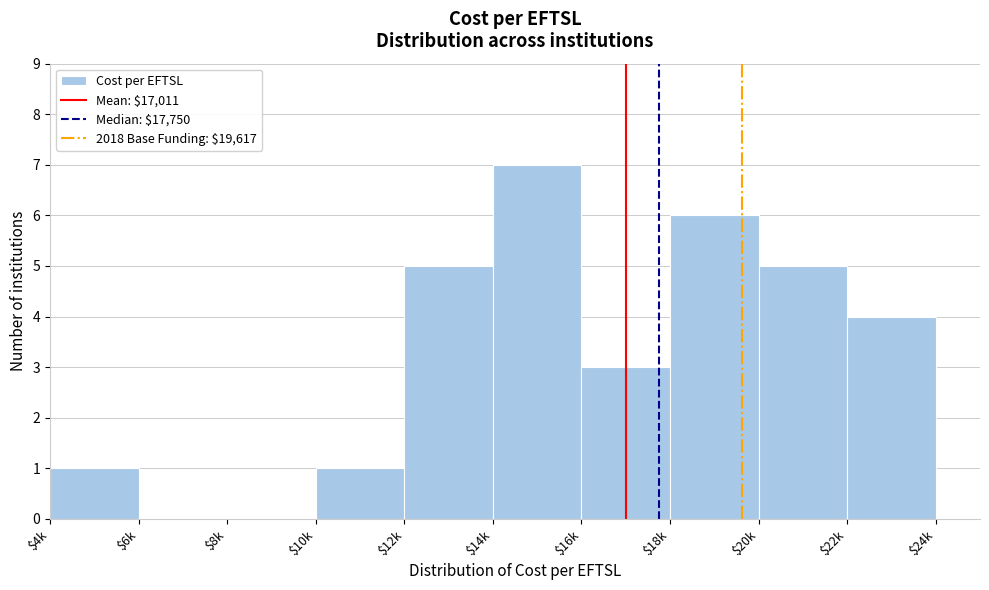

At which category does the chart reach its peak across all series?

$14k